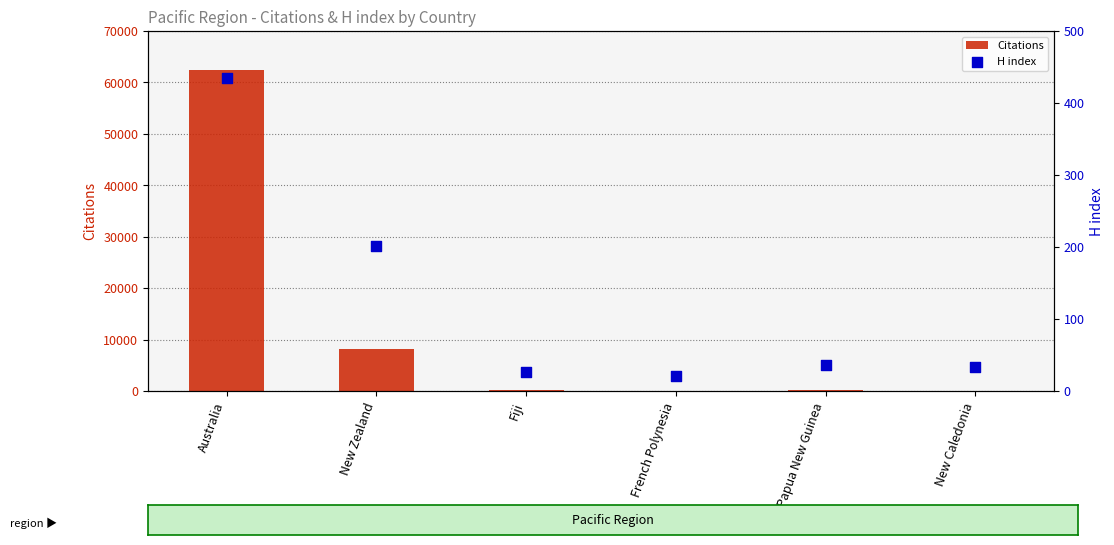

What are all the series names shown in the legend?

Citations, H index